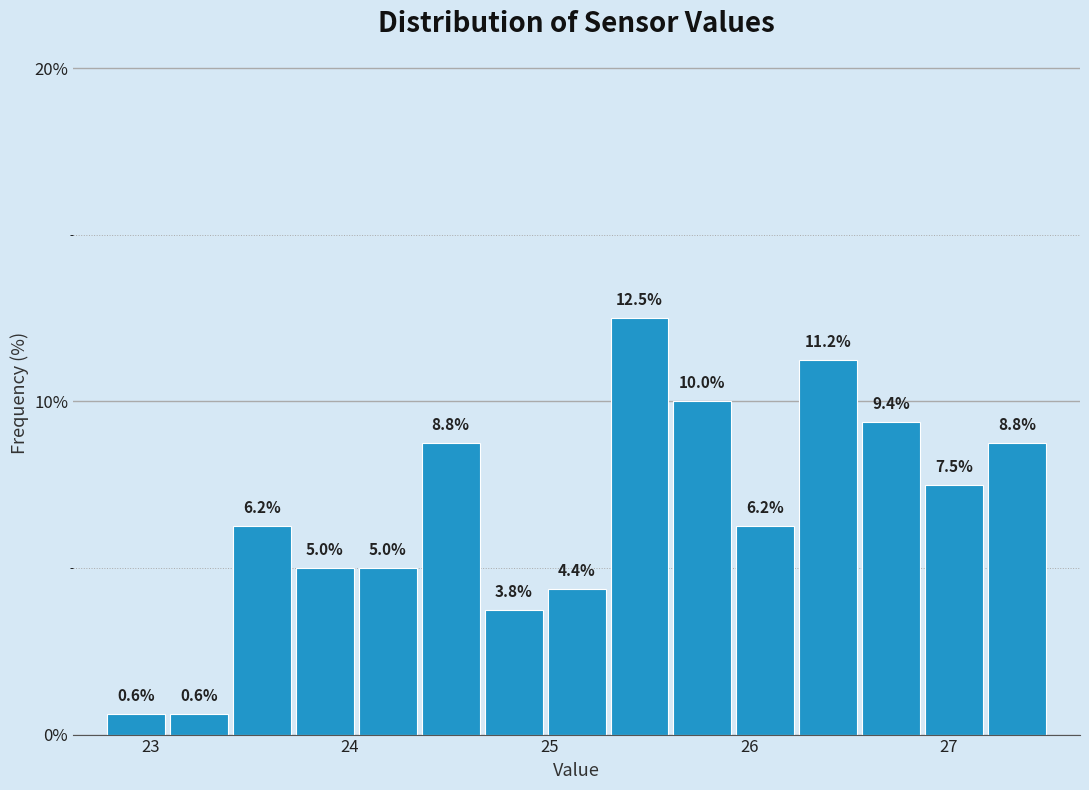

Read against the x-axis, roughly where is the centre of the tallest bar?

25.5